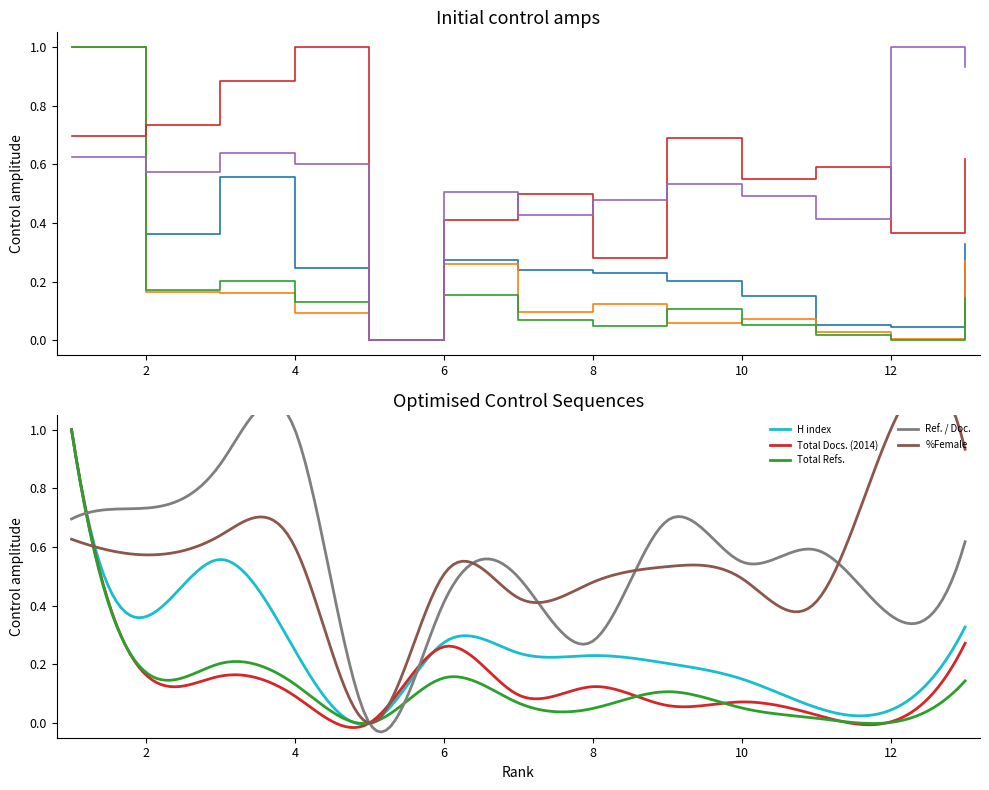

How many lines are shown in the chart?

5